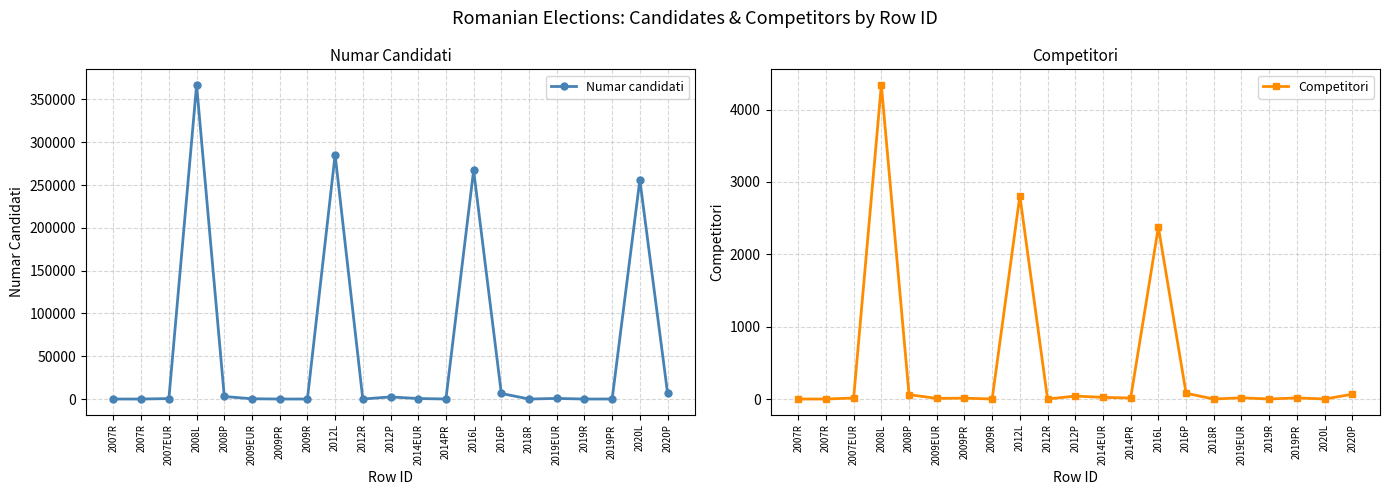

At which category does Competitori reach its first local peak?

2008L